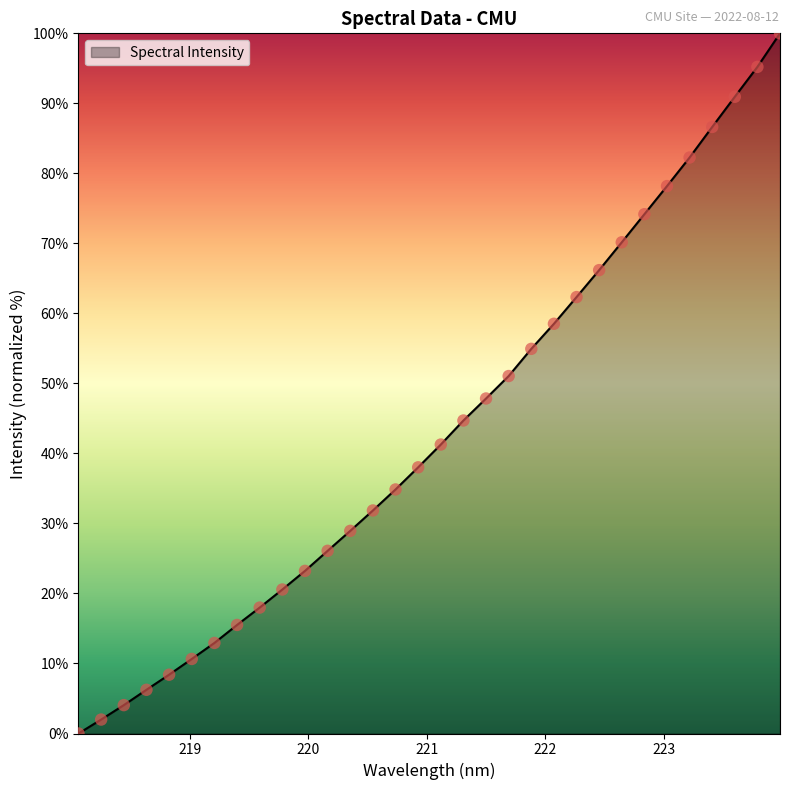

What is the difference between the maximum and minimum values?

100.0